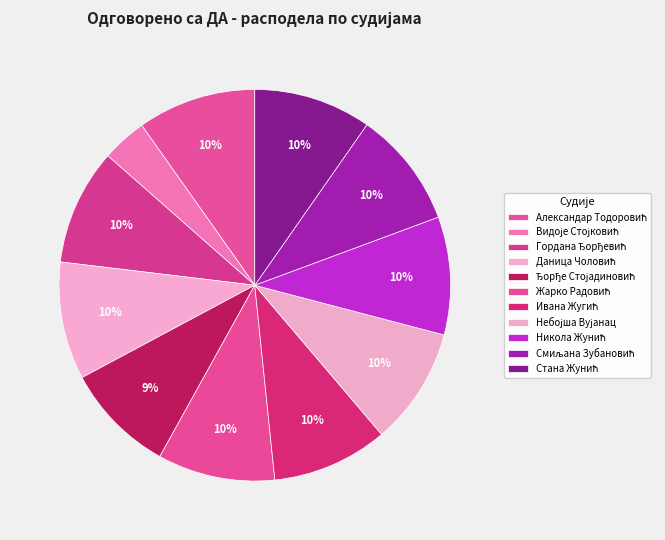

To the nearest percent, what is the difference between the largest and smallest slice percentages?

6%